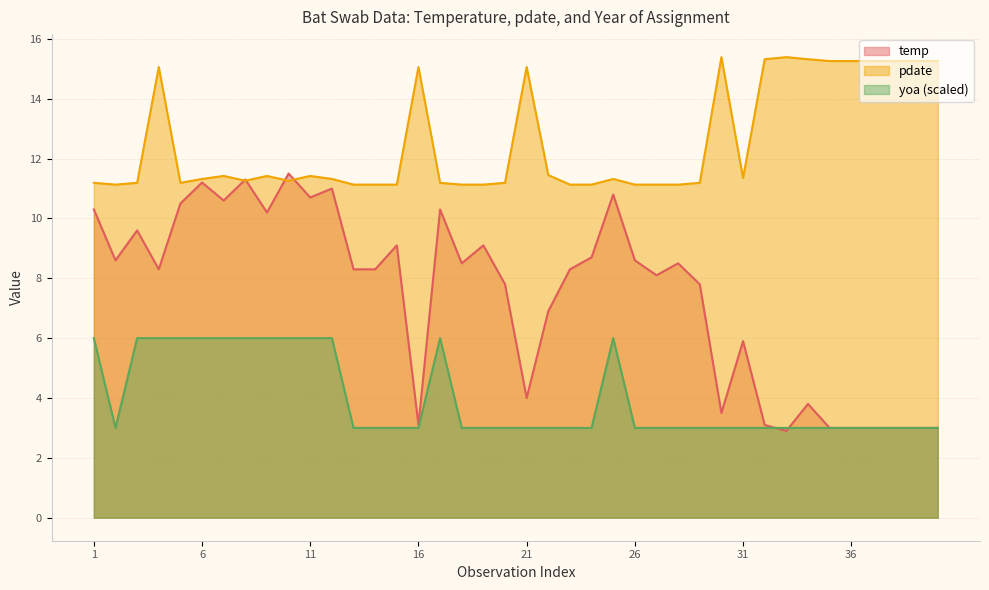

At how many categories does at least one series exceed 10?

40